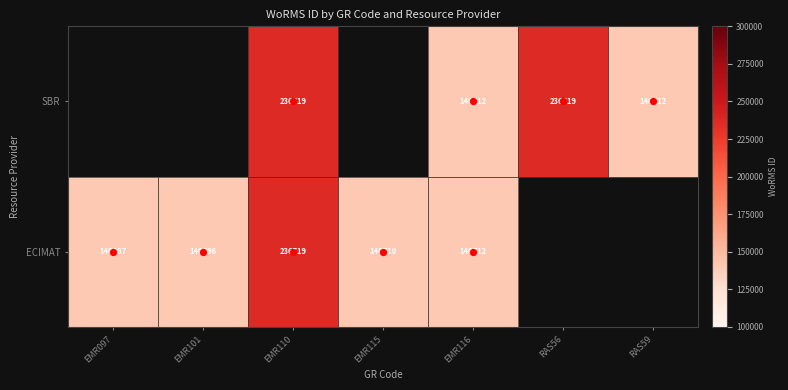

Which category has the lowest value in the SBR series?

EMR097